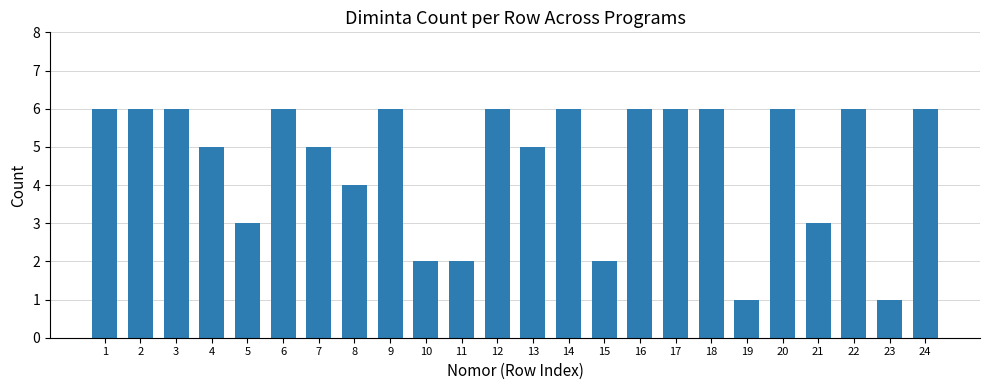

What is the difference between the values at 23 and 11?

1